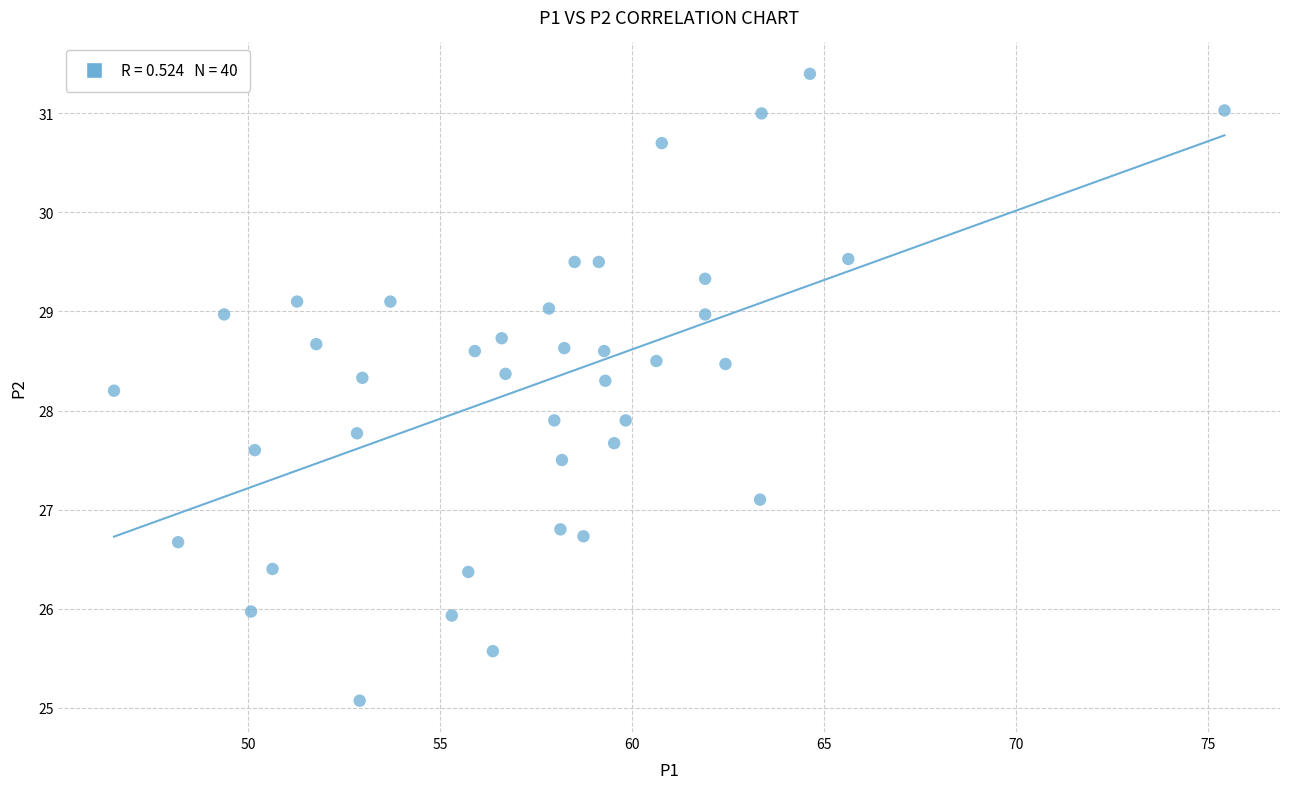

What is the range of Y values (max minus min)?

6.3